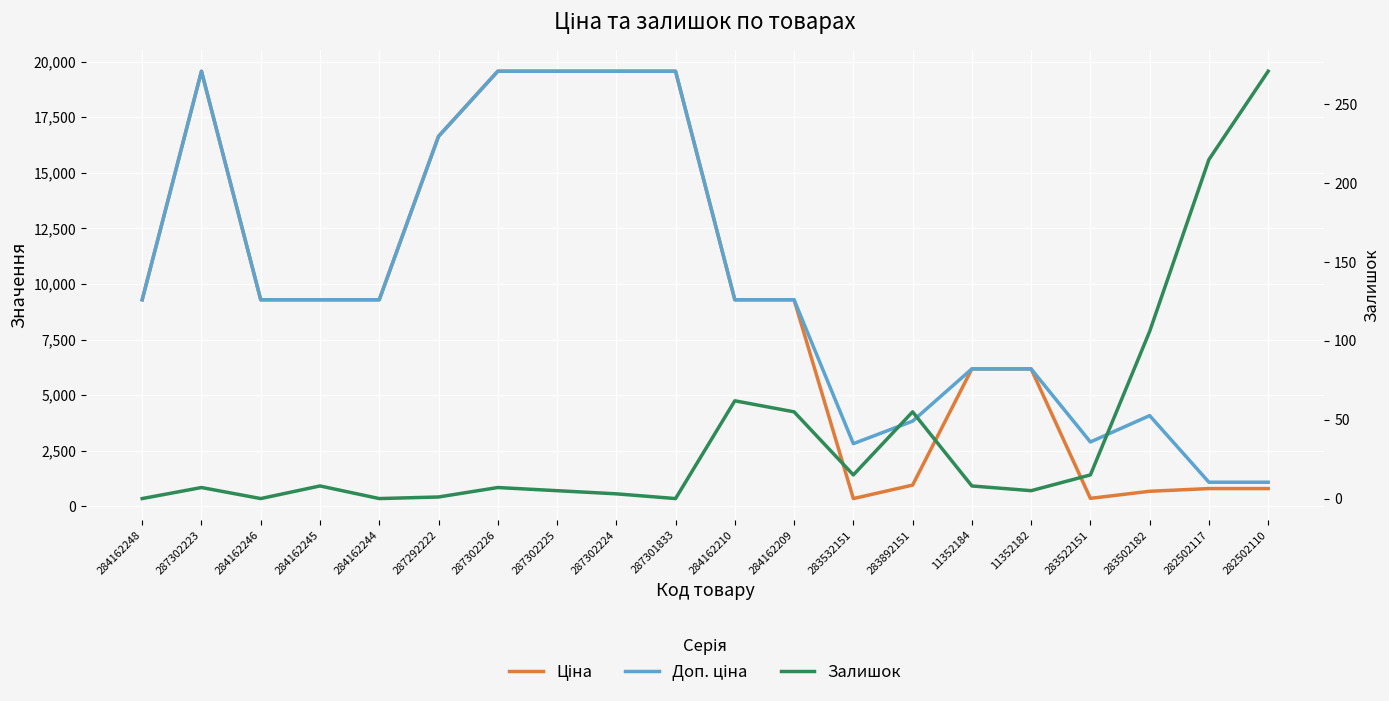

The value of Доп. ціна at 283532151 is 2821.2. True or false?

True